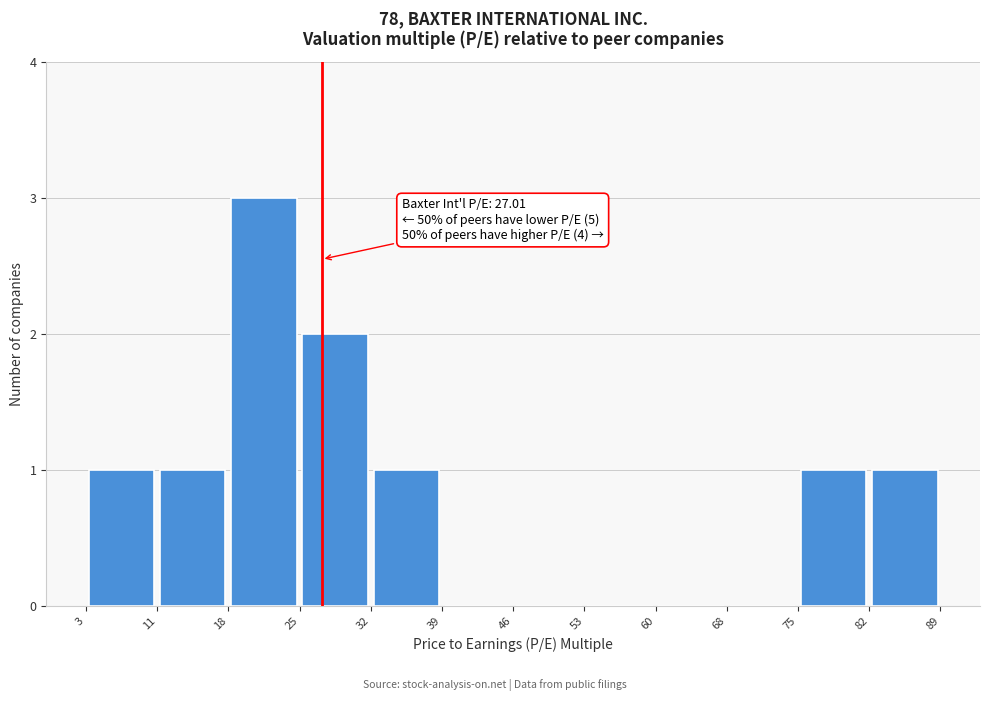

Which range on the x-axis has the tallest bar?

18 to 25